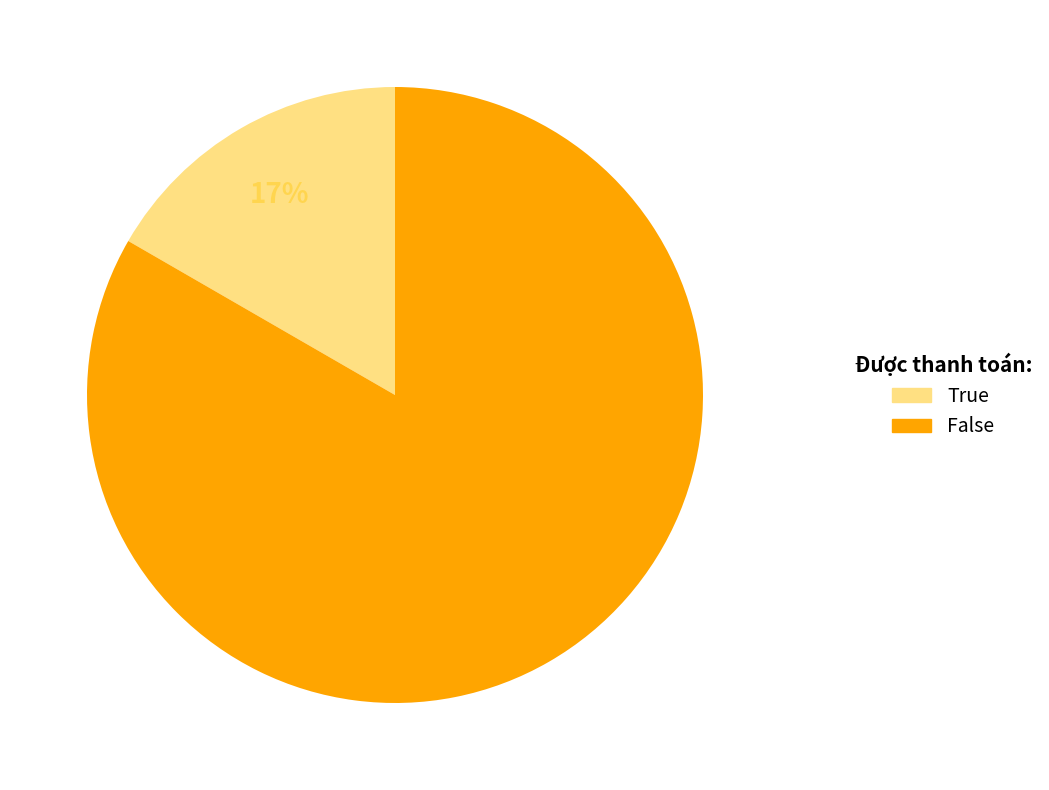

Is there any slice that represents more than half of the pie?

Yes